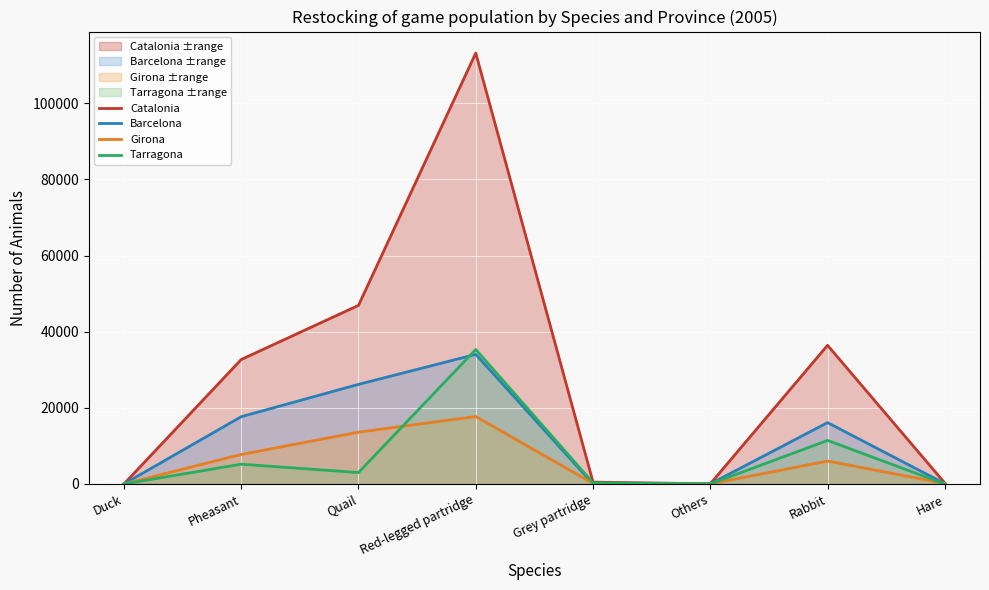

At which category does the chart reach its peak across all series?

Red-legged partridge